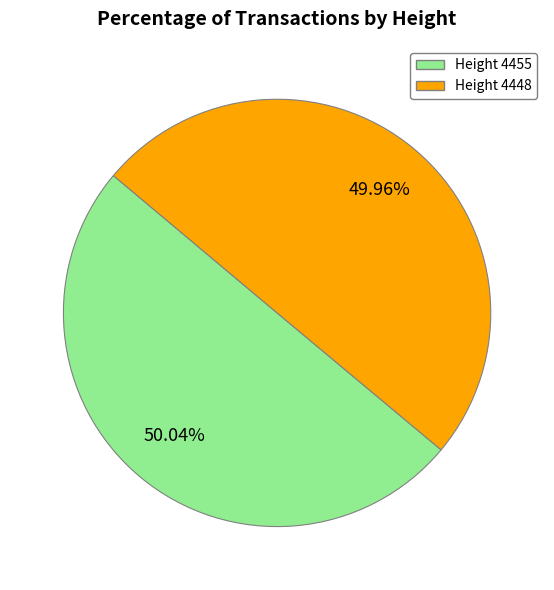

Do Height 4455 and Height 4448 together represent more than half of the pie?

Yes